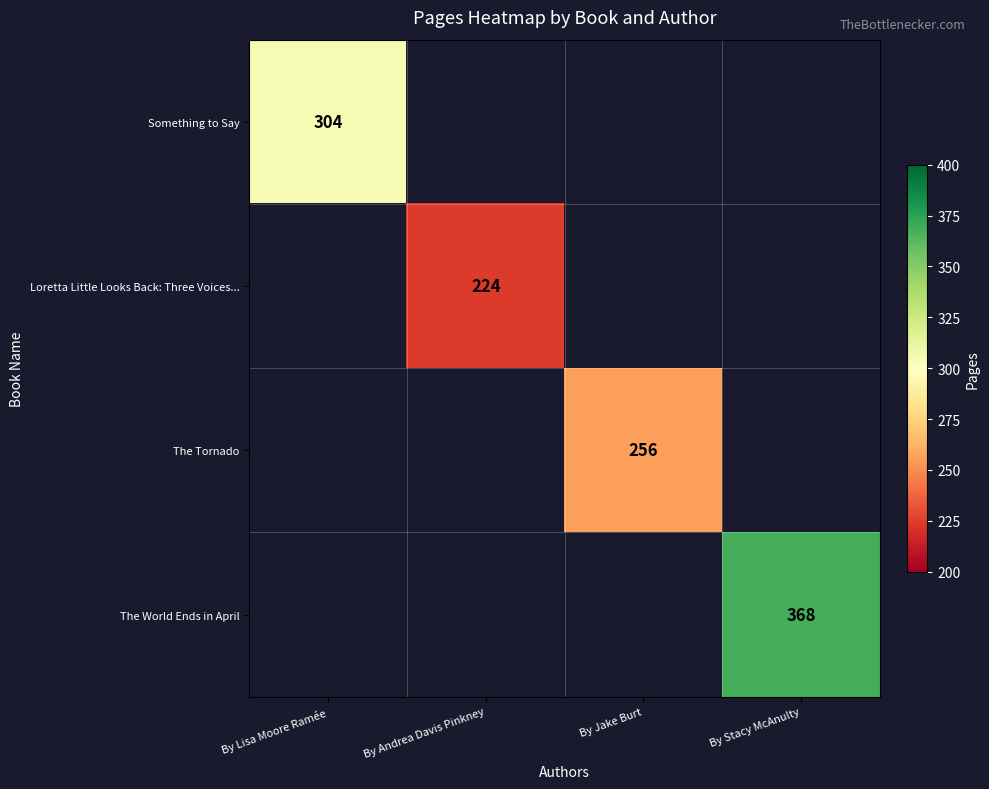

True or false: Something to Say has a value of 304 at By Lisa Moore Ramée.

True